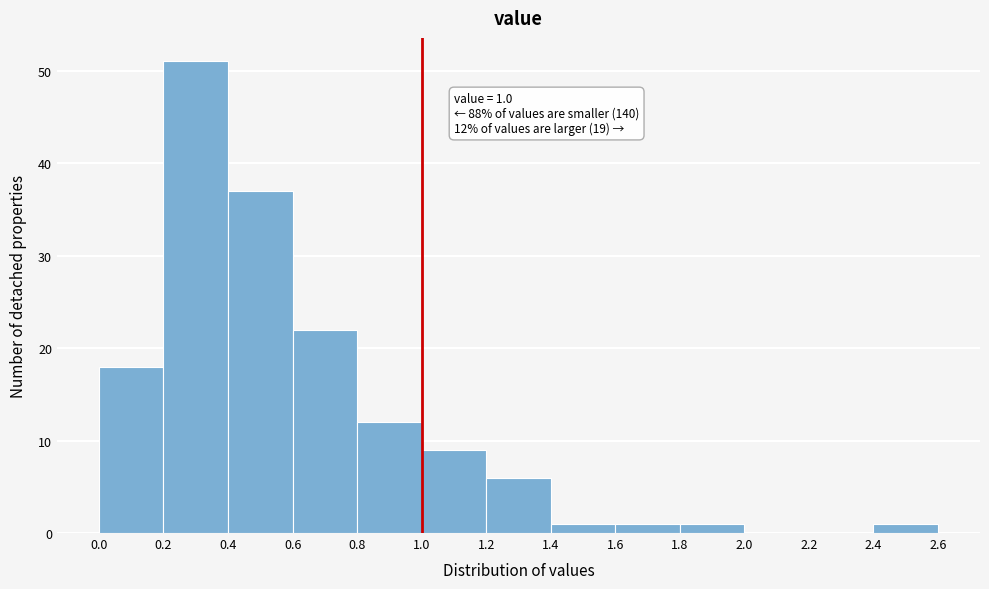

Which range on the x-axis has the tallest bar?

0.2 to 0.4